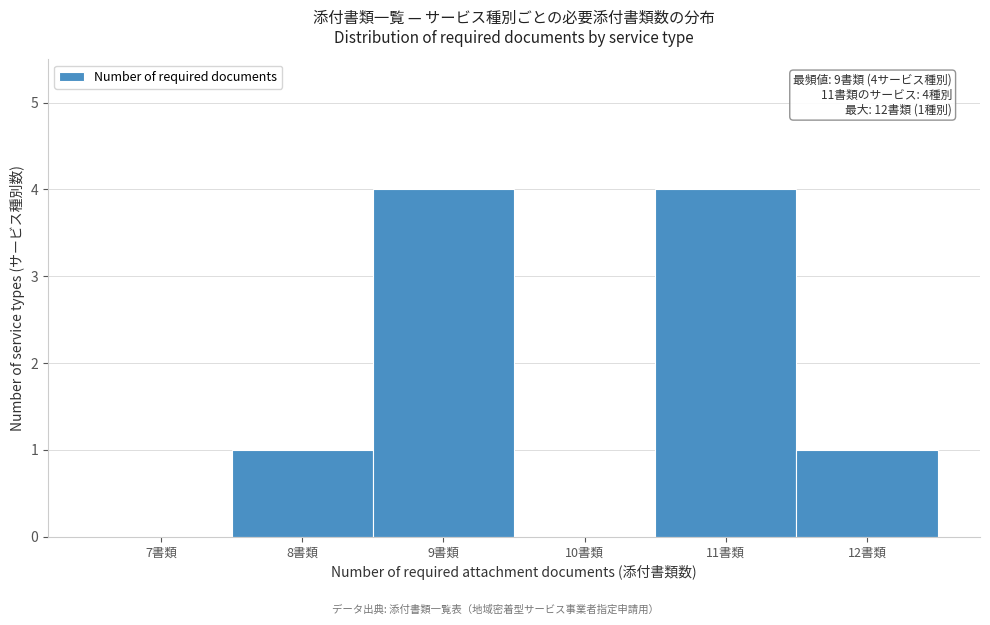

Reading left to right, list all the values displayed in this chart.

7書類=0	8書類=1	9書類=4	10書類=0	11書類=4	12書類=1